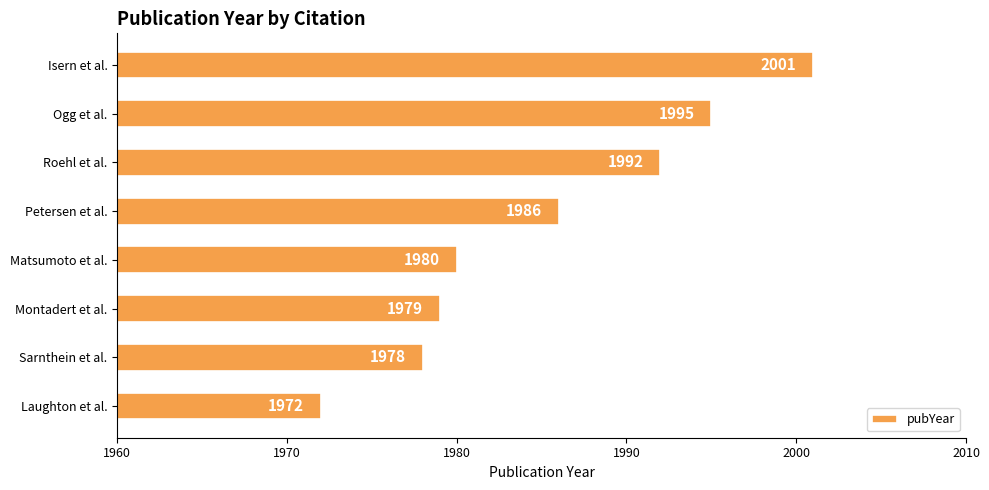

What is the maximum value shown in the chart?

2001